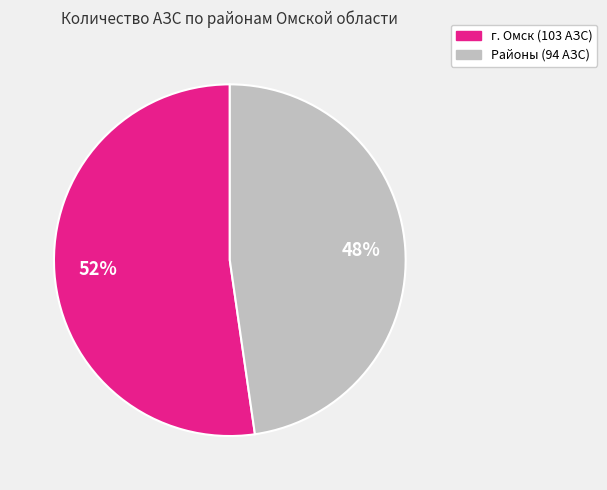

To the nearest percent, what is the average slice percentage?

50%